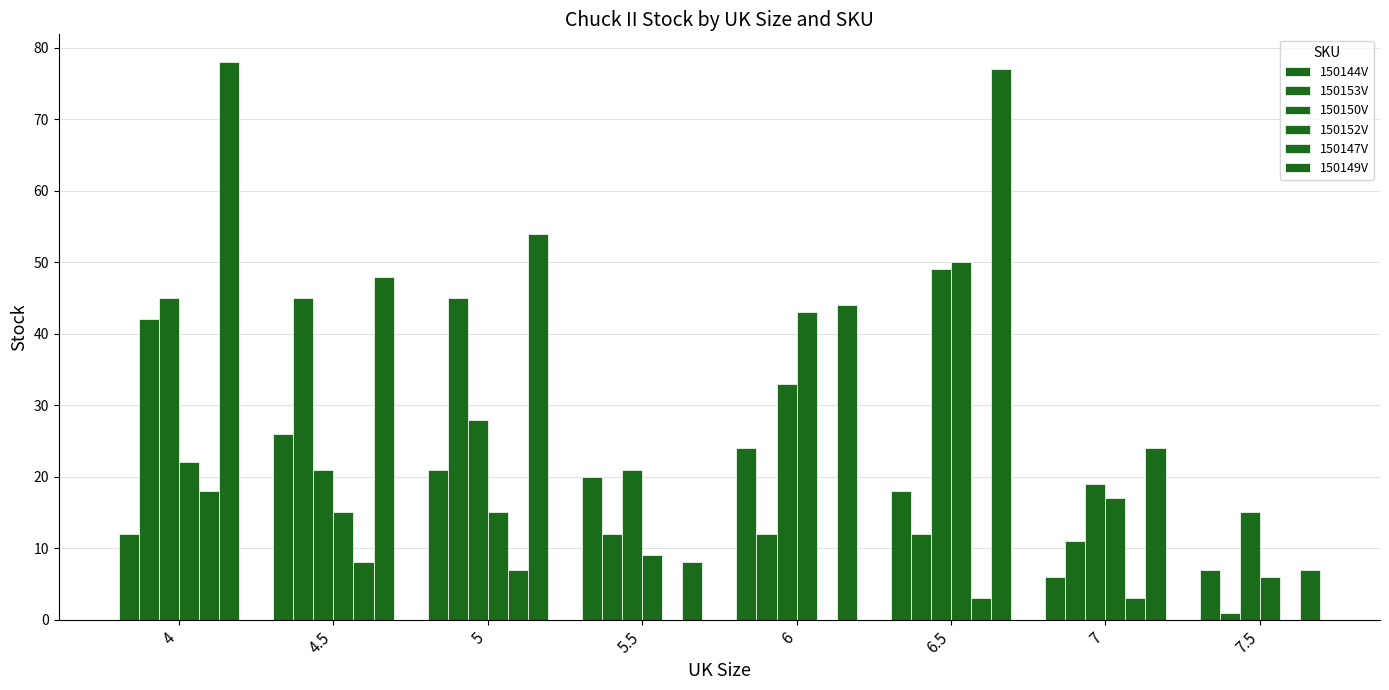

What is the total value across all series at 7.5?

36